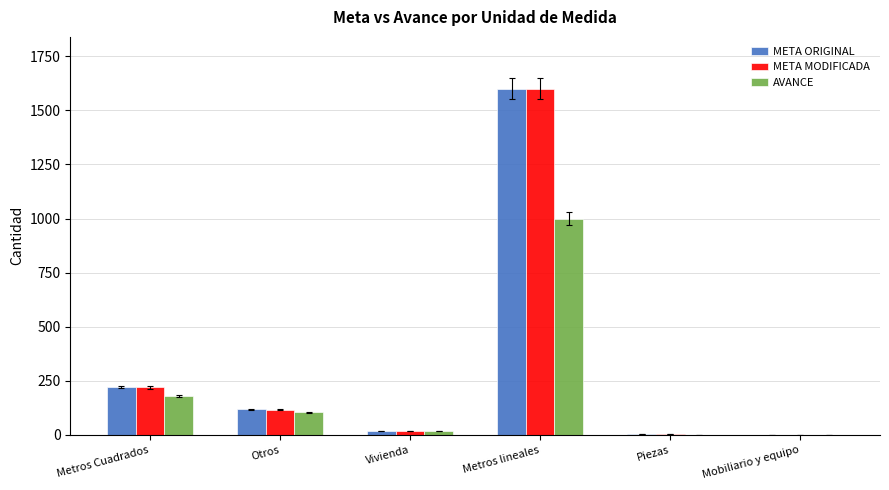

At which category is the sum across all series the highest?

Metros lineales